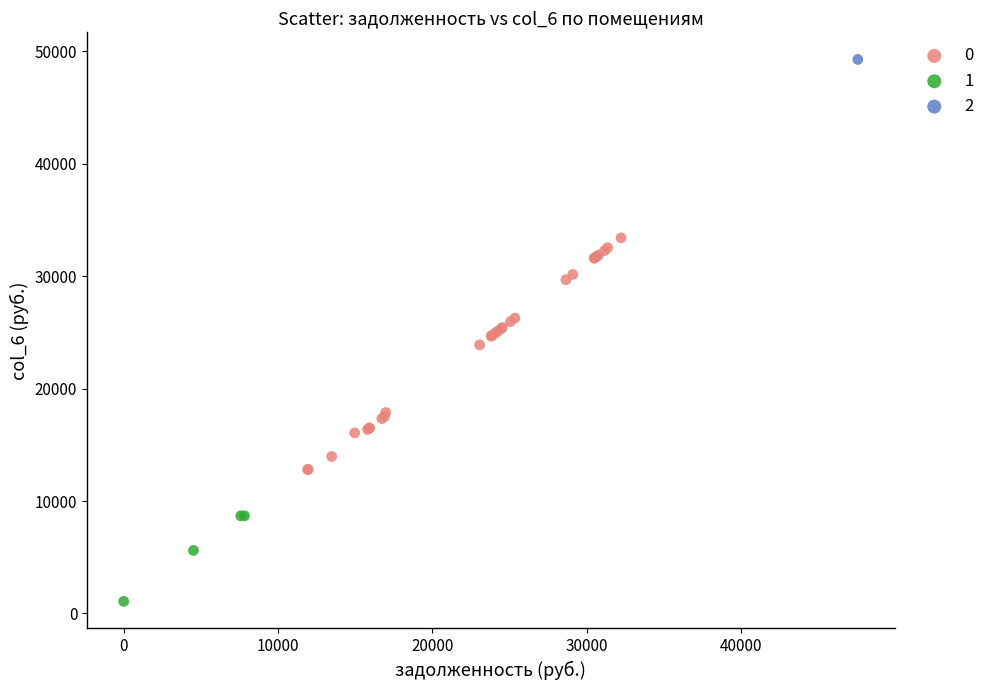

What are all the series names shown in the legend?

0, 1, 2